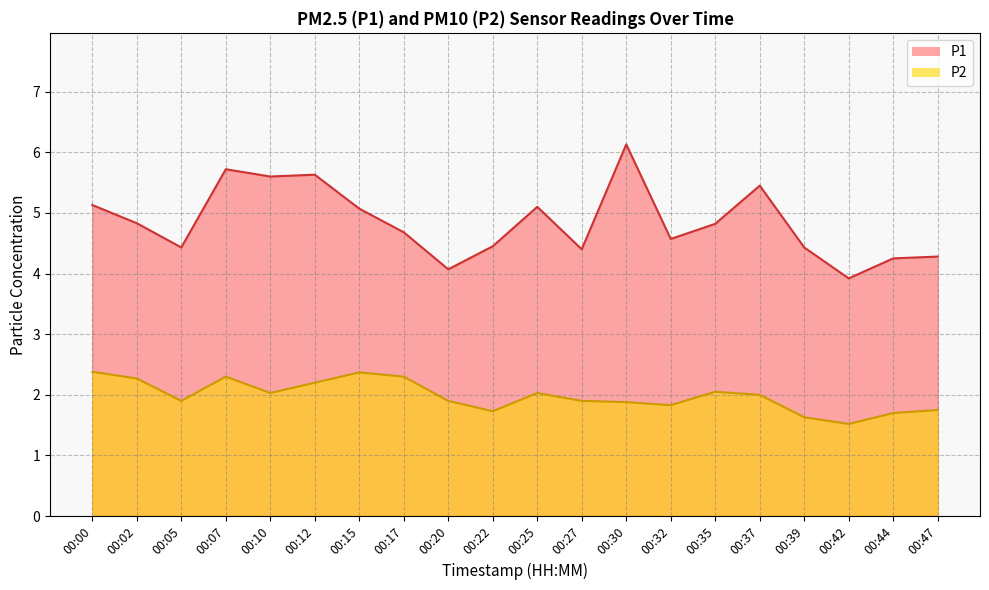

At which label does P2 first exceed 2?

00:00